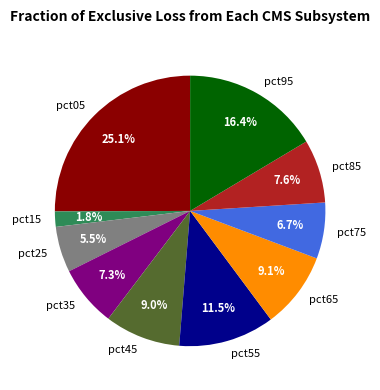

Is it true that pct75 is 17% of the pie?

False